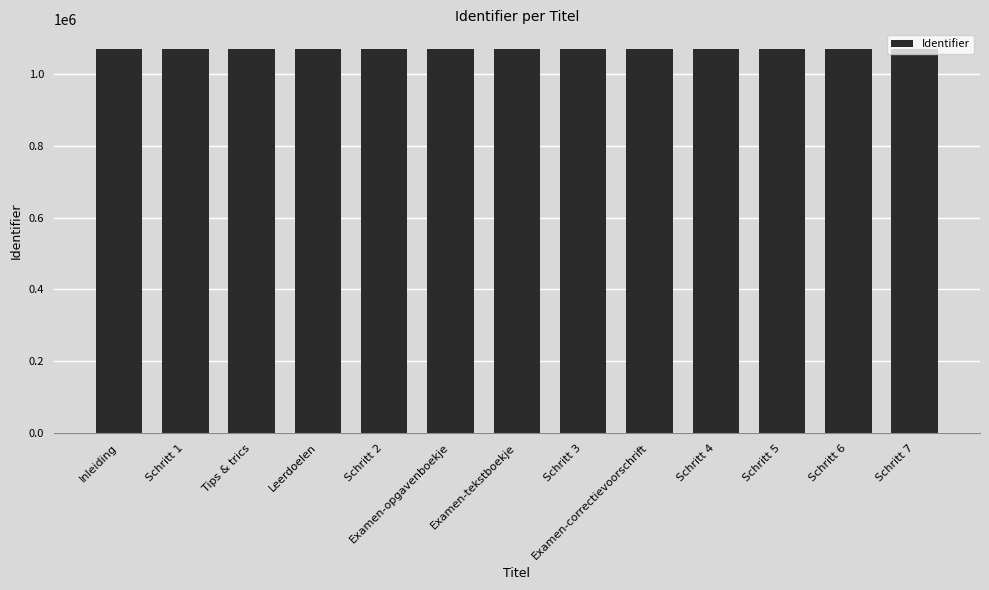

What is the value of the 7th bar from the left?

1070625